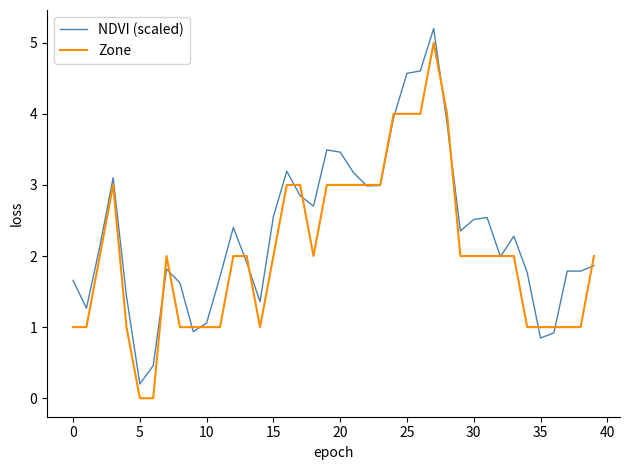

What are all the series names shown in the legend?

NDVI (scaled), Zone